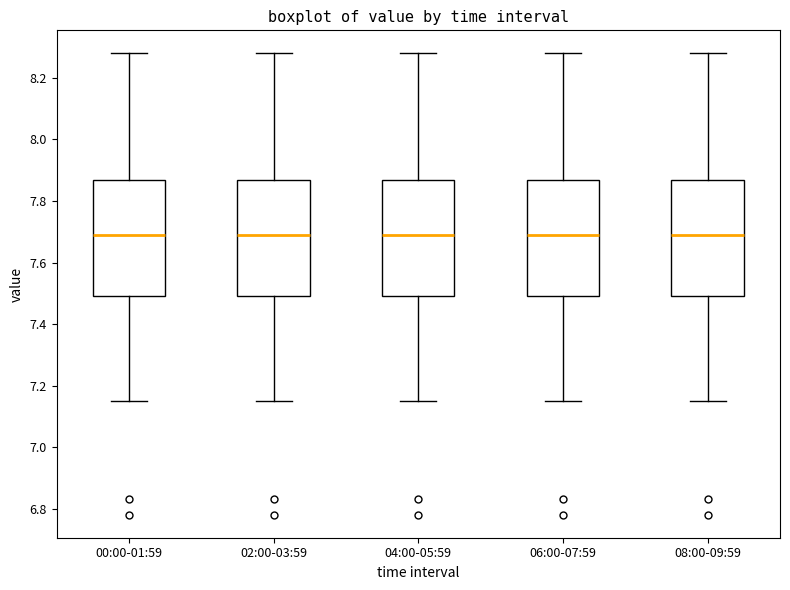

Where does the lower whisker of the box for 02:00-03:59 end on the y-axis? The values are not printed on the chart, so give them approximately, as read against the axis.

7.16